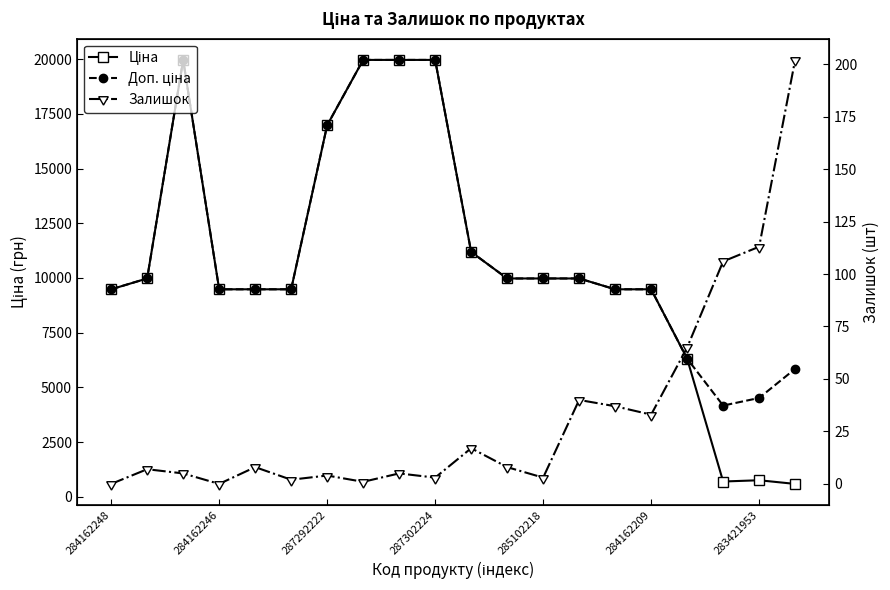

At which label is Доп. ціна closest to 12064?

10